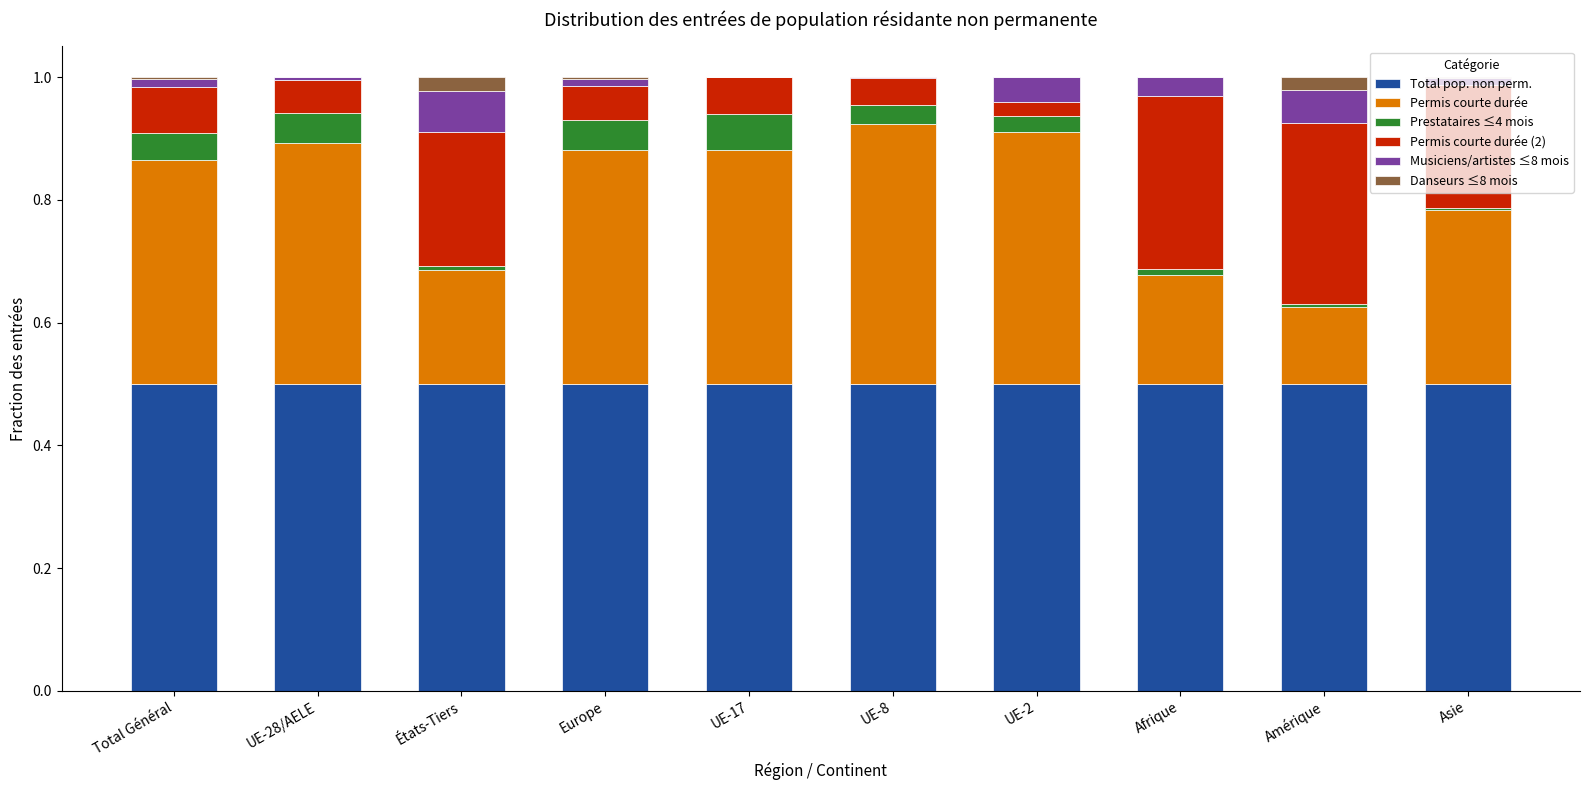

What is the maximum value for Total pop. non perm.?

0.5